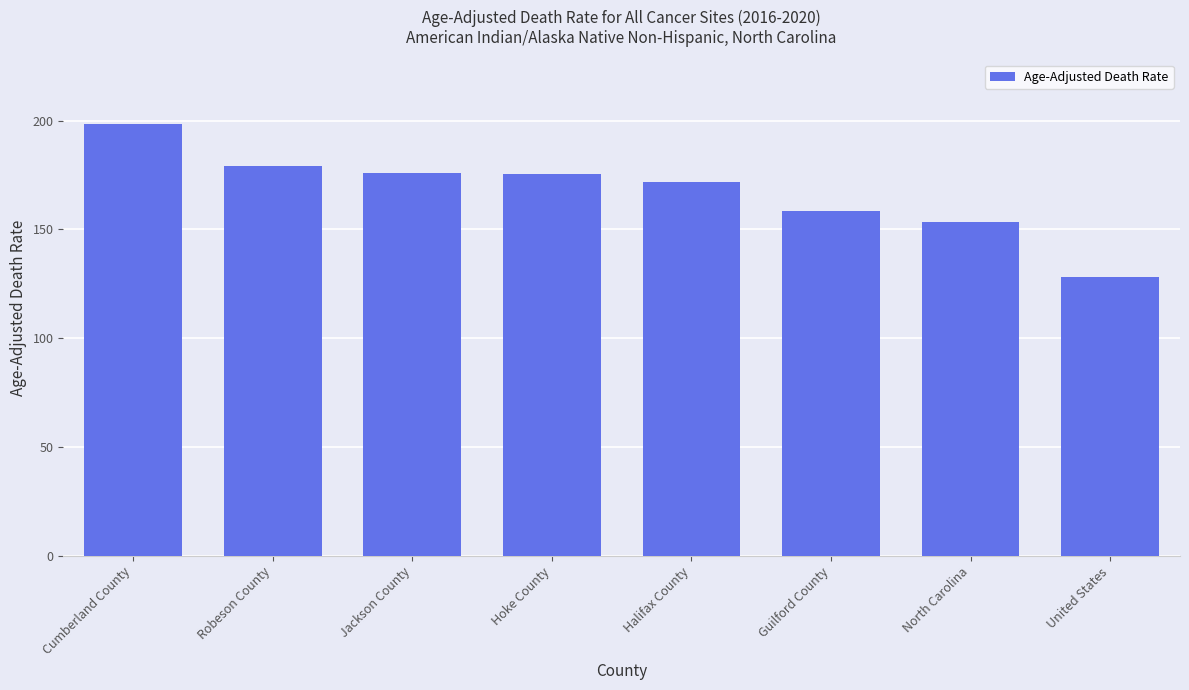

Where is the data nearest to the value 163?

Guilford County